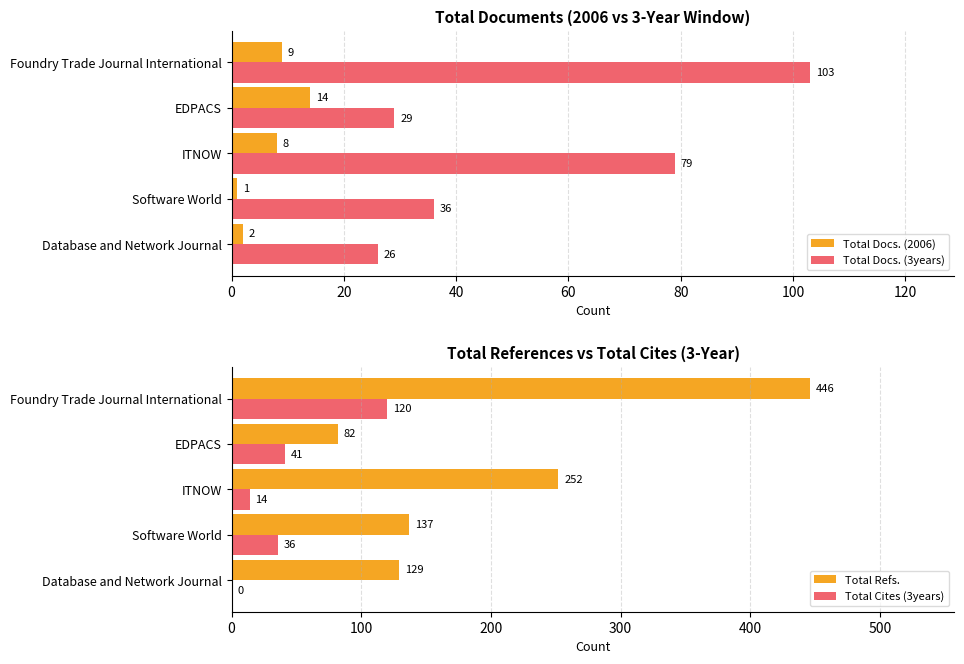

What is the sum of the Total Docs. (2006) values at ITNOW and EDPACS?

22